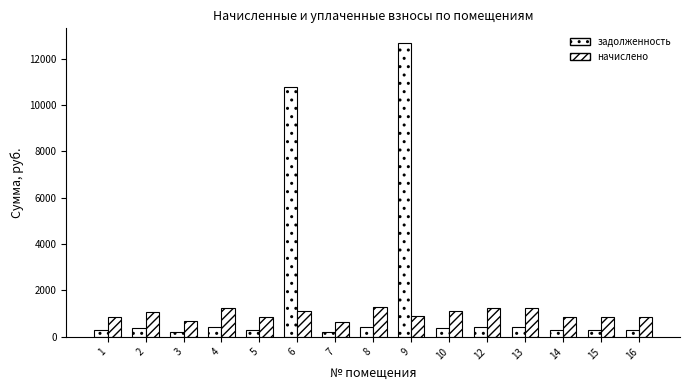

Between 5 and 12, which is larger?

12